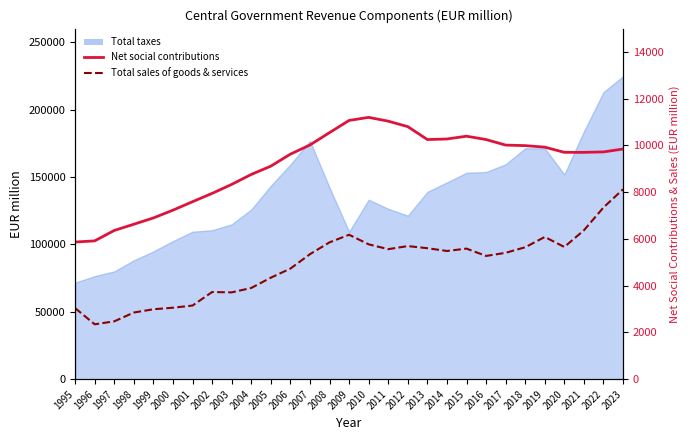

Is the value of Net social contributions at 2009 greater than the value of Total sales of goods & services at 2005?

Yes